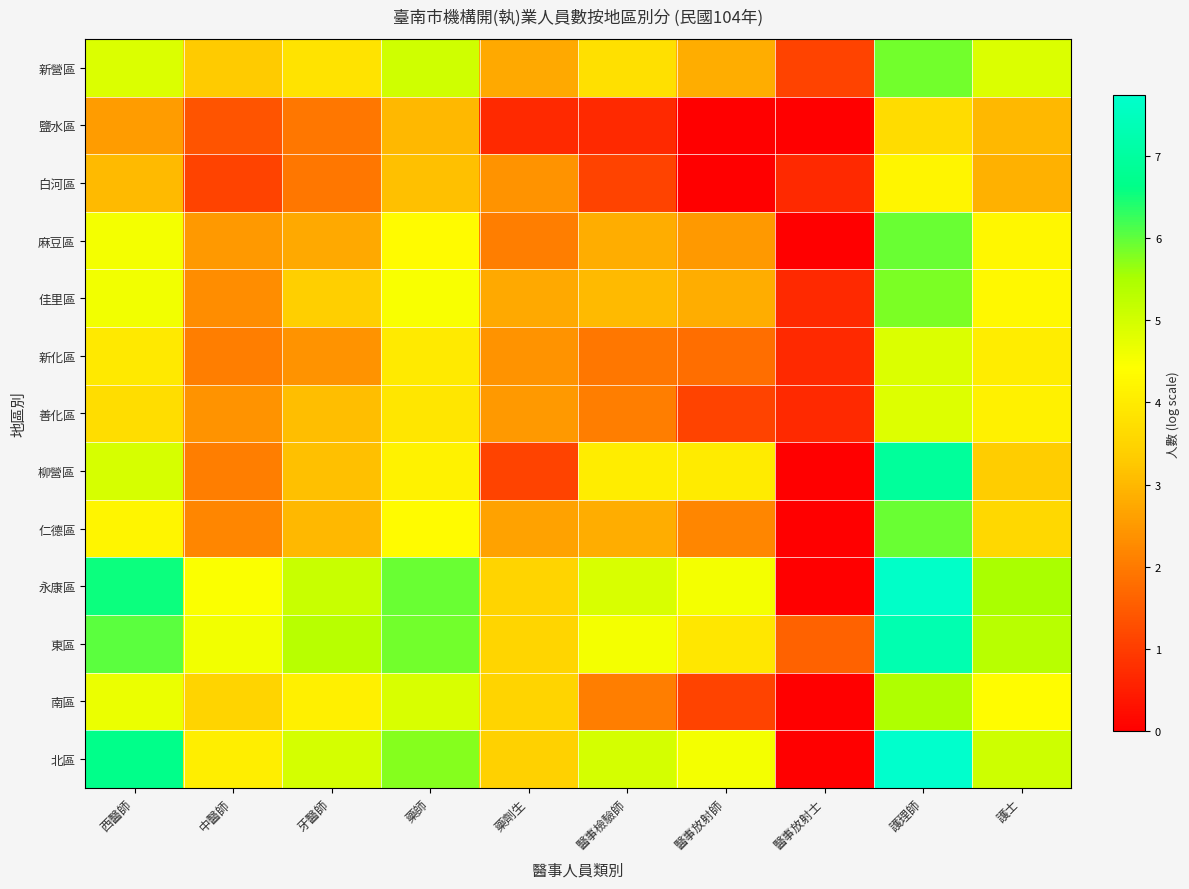

At 中醫師, list the series in order from smallest to largest.

白河區, 鹽水區, 新化區, 柳營區, 仁德區, 佳里區, 善化區, 麻豆區, 新營區, 南區, 北區, 永康區, 東區